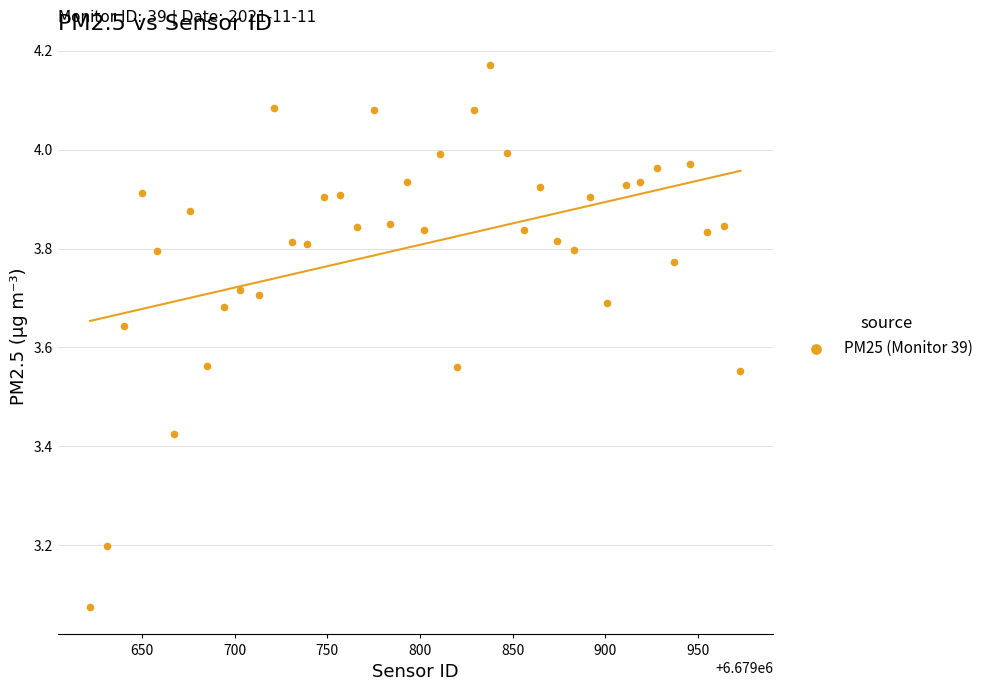

What is the range of X values (max minus min)?

351.0